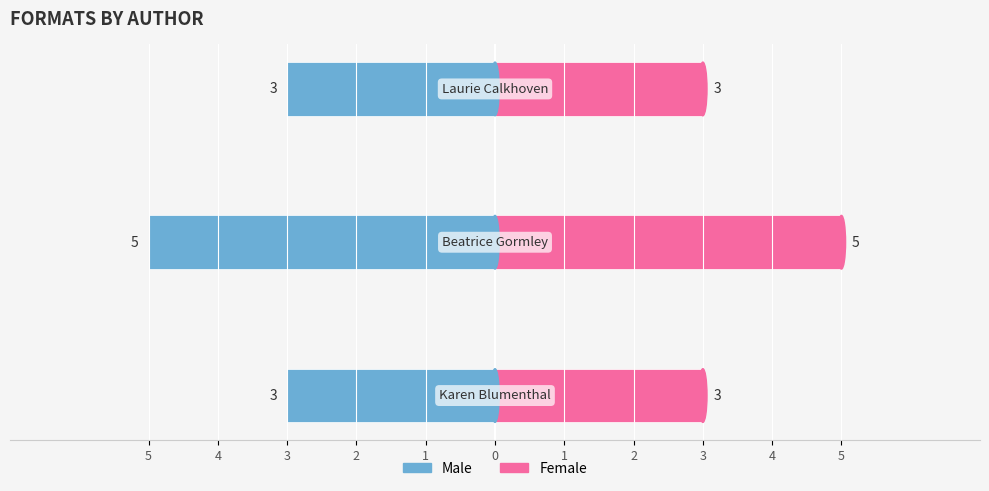

Which has a higher value, 3 or 4?

3